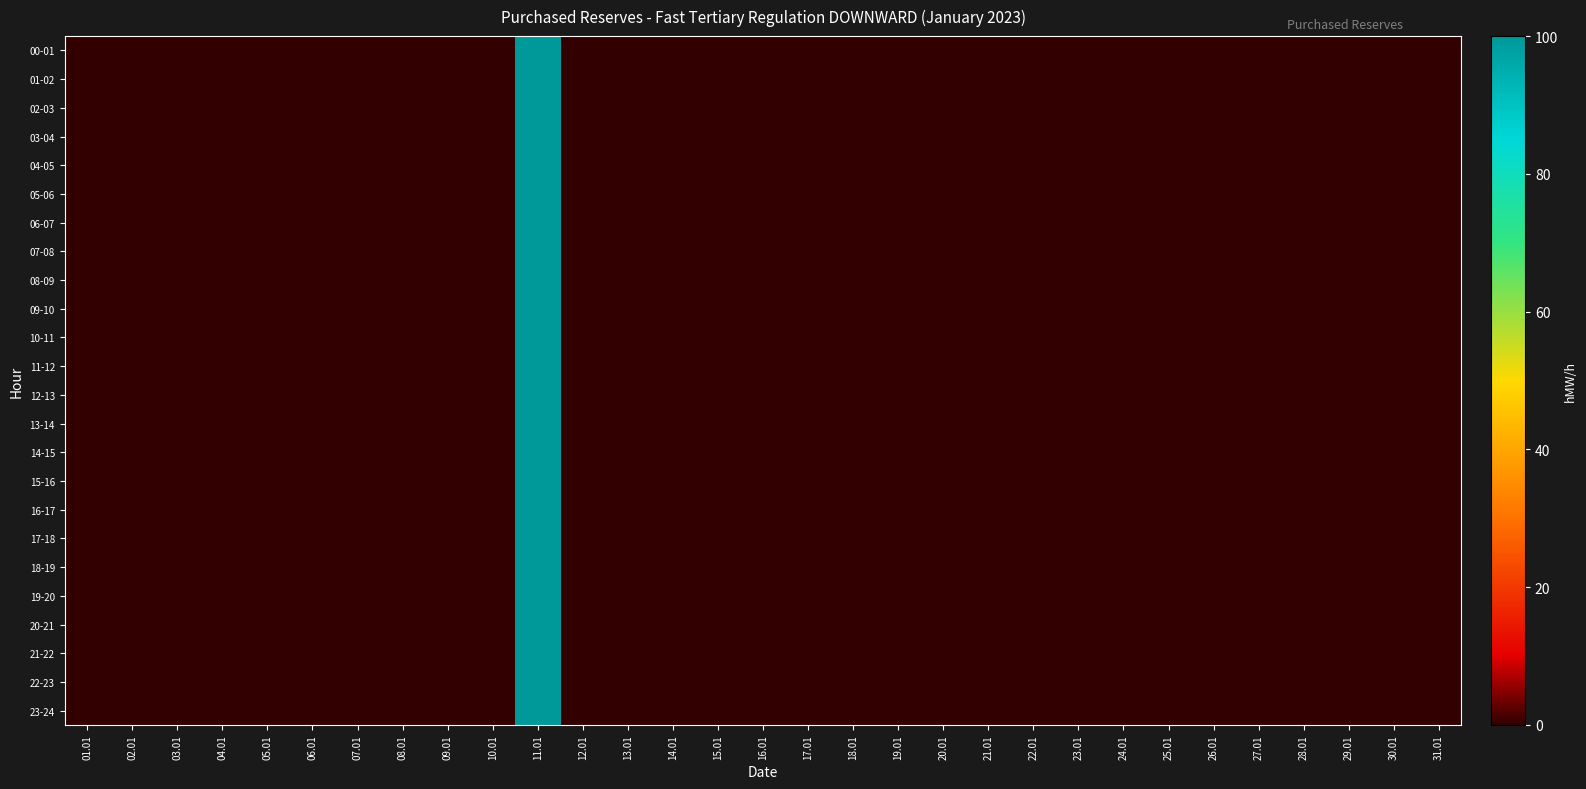

Which series has the widest spread of values?

00-01